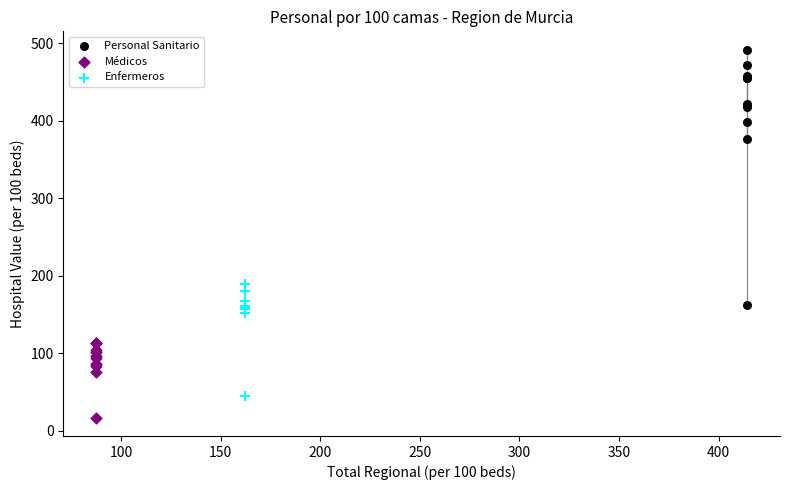

Which series has the widest spread of Y values?

Personal Sanitario